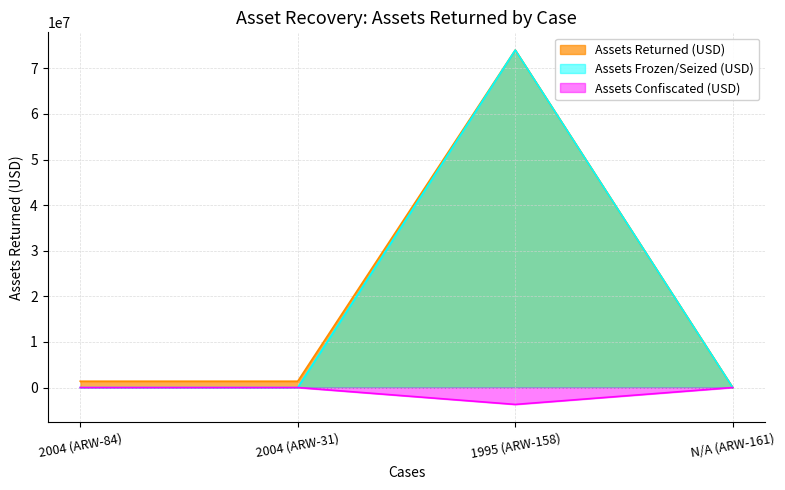

List the labels in order of value, smallest first.

N/A (ARW-161), 2004 (ARW-84), 2004 (ARW-31), 1995 (ARW-158)